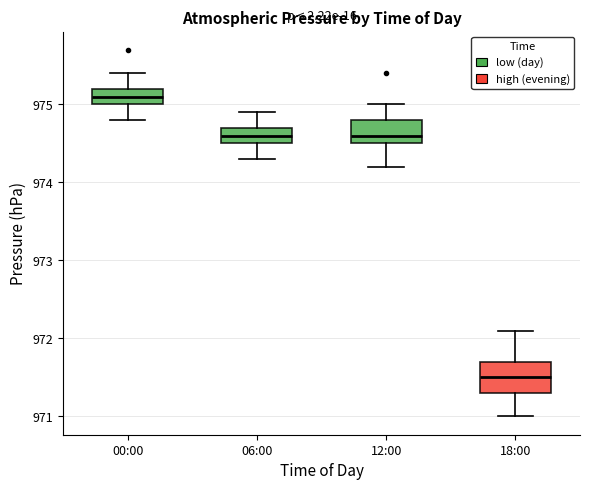

Which box is the tallest, from its lower edge to its upper edge?

18:00